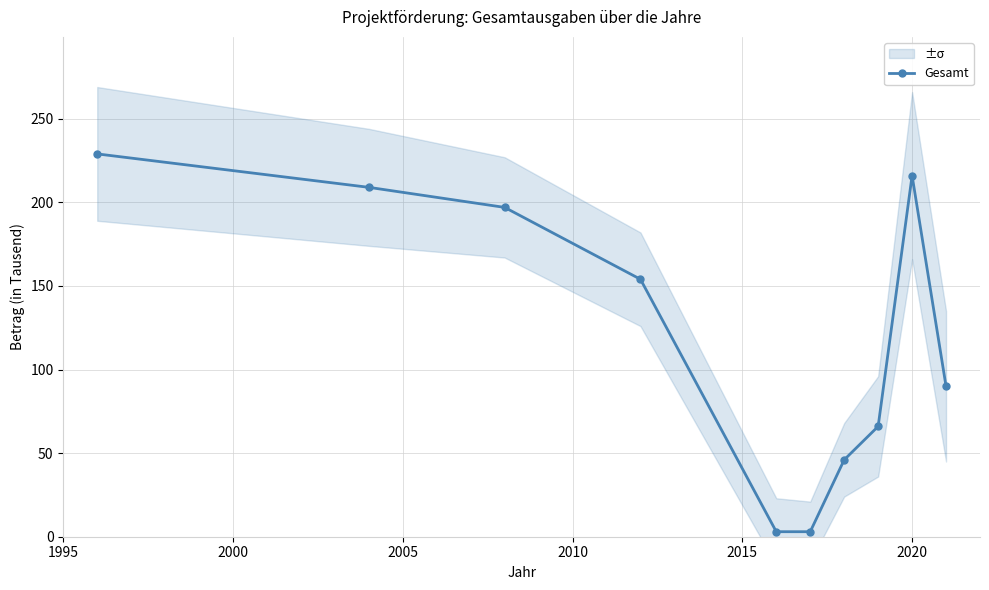

What is the value of the Gesamt point at the 7th from the left?

46